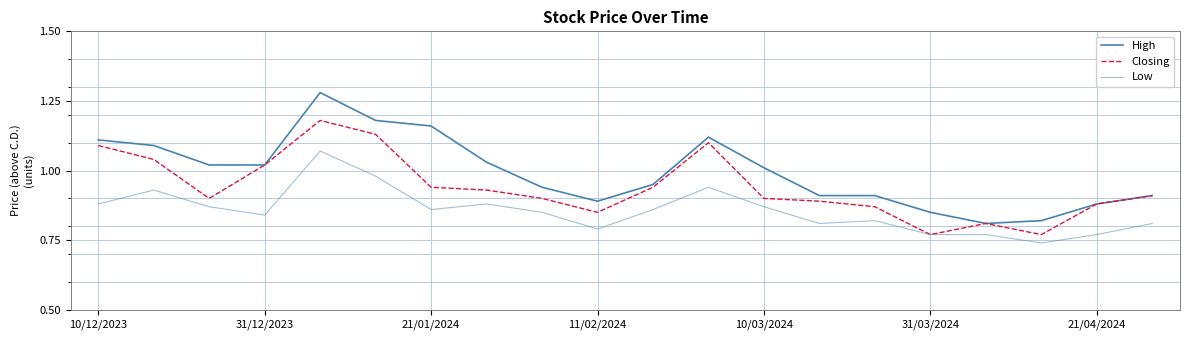

Does the chart display data point markers on the line(s)?

No